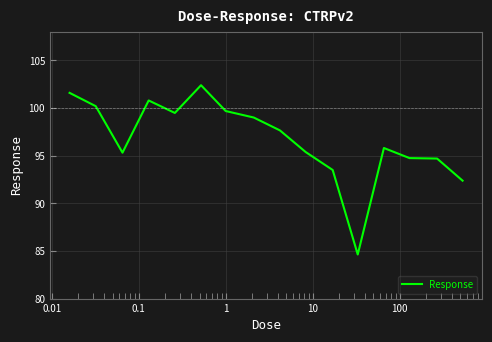

What is the greatest value displayed?

102.4